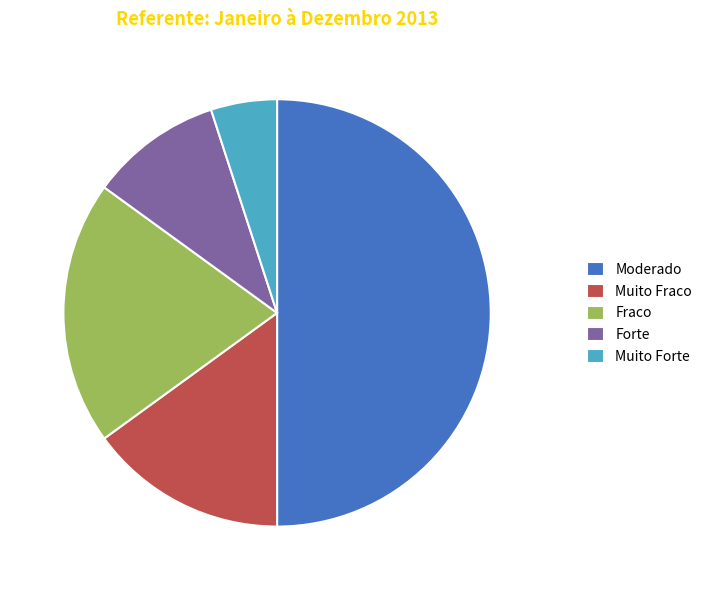

Combined, do Forte and Fraco account for over 50%?

No